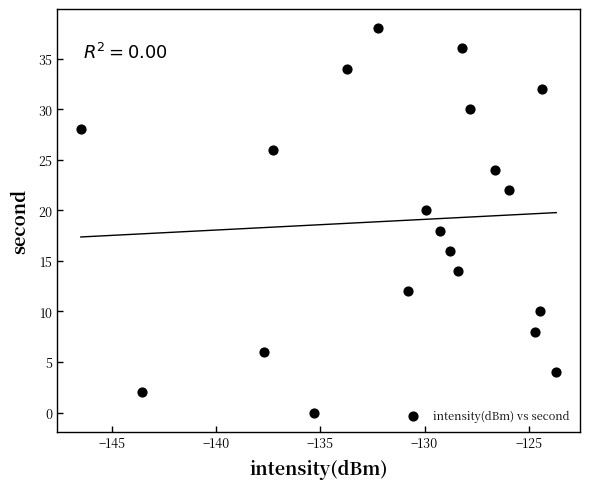

What is the range of Y values (max minus min)?

38